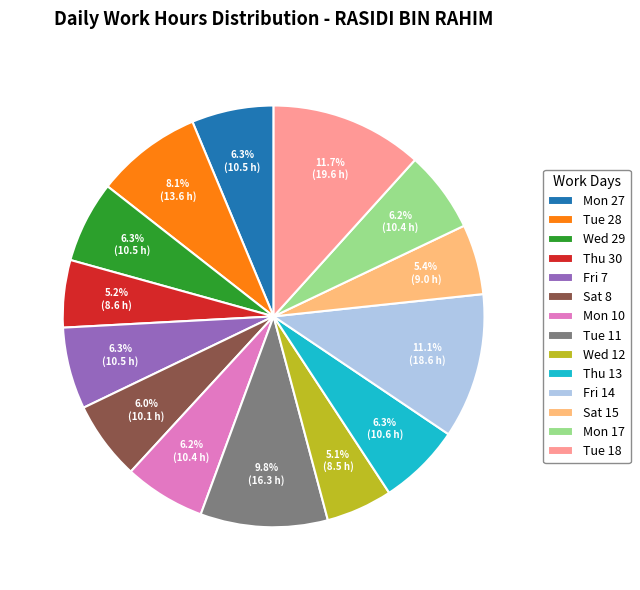

What is the total percentage of Wed 12 and Tue 28?

13.2%